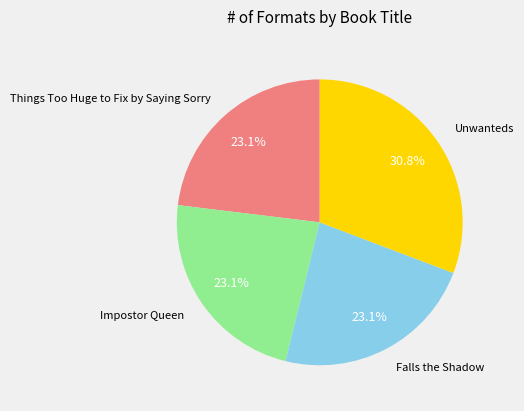

How many slices are in this pie chart?

4